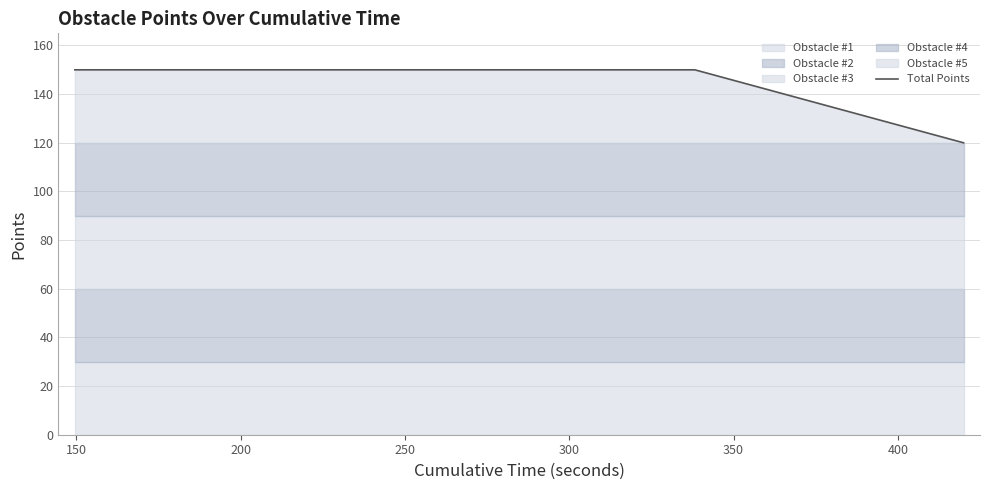

What is the maximum value for Total Points?

150